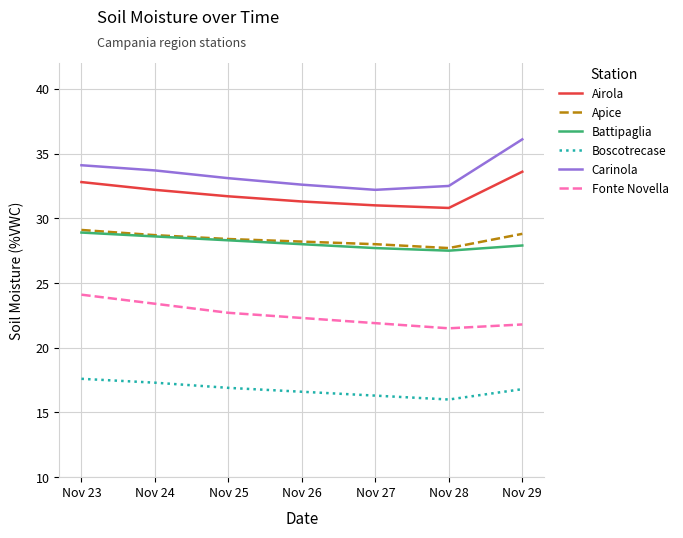

True or false: Airola has a value of 49.2 at Nov 24.

False